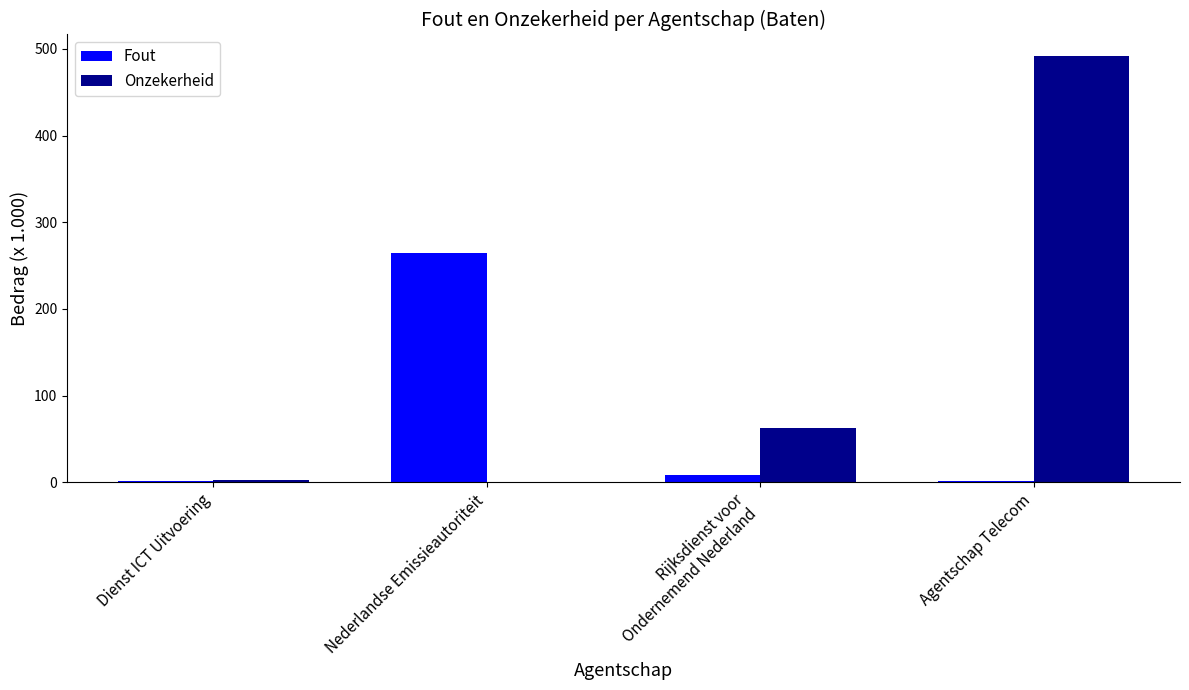

What is the sum of the Fout values at Agentschap Telecom and Dienst ICT Uitvoering?

2.4